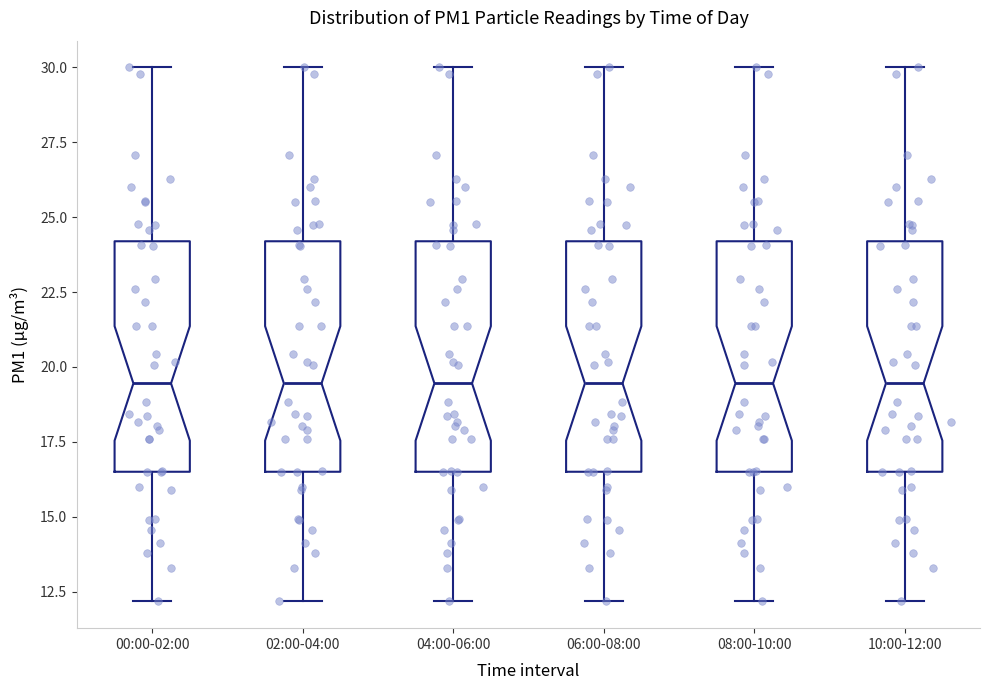

Where does the lower whisker of the box for 10:00-12:00 end on the y-axis? The values are not printed on the chart, so give them approximately, as read against the axis.

12.0